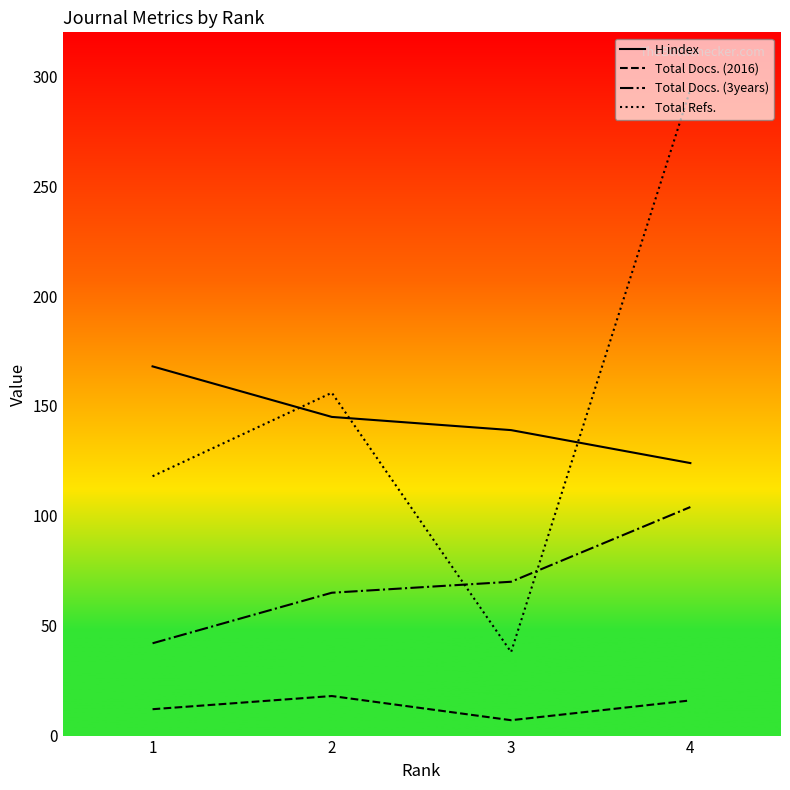

How many interior local valleys does the Total Docs. (2016) series have?

1